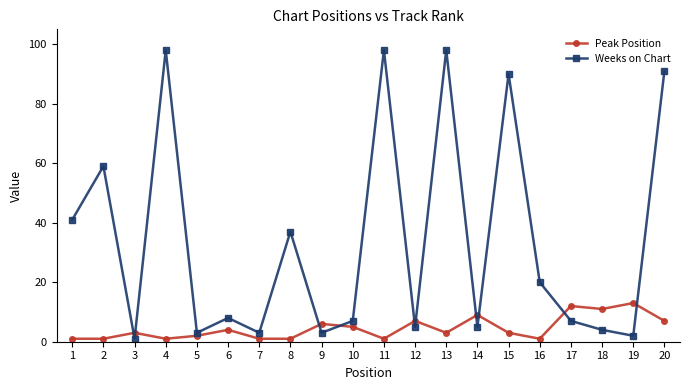

Between 11 and 17, which series saw the biggest shift?

Weeks on Chart